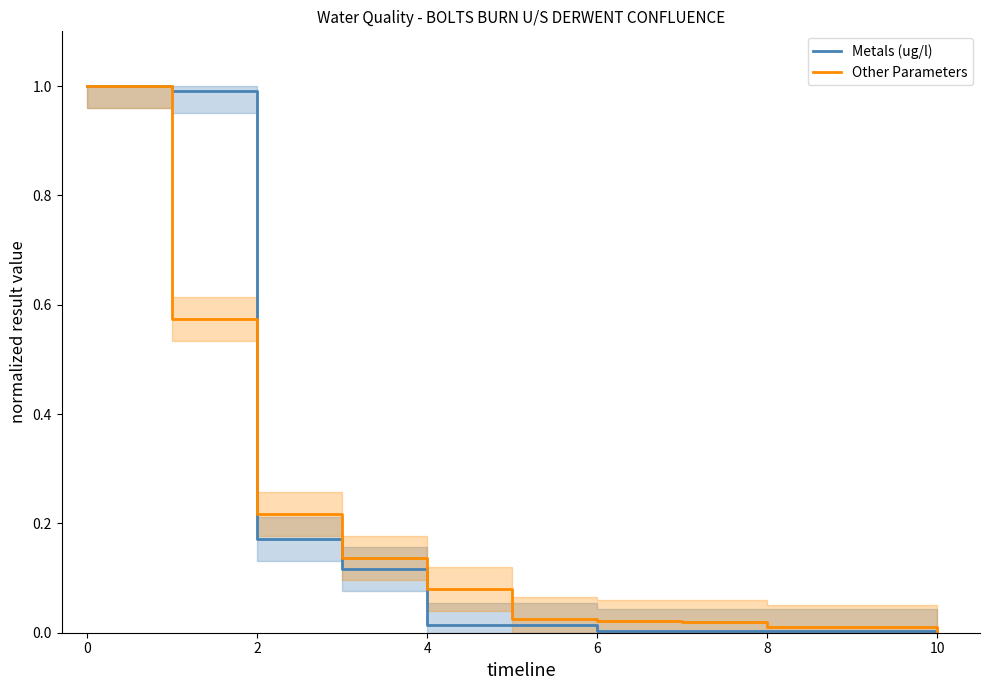

What are all the series names shown in the legend?

Metals (ug/l), Other Parameters